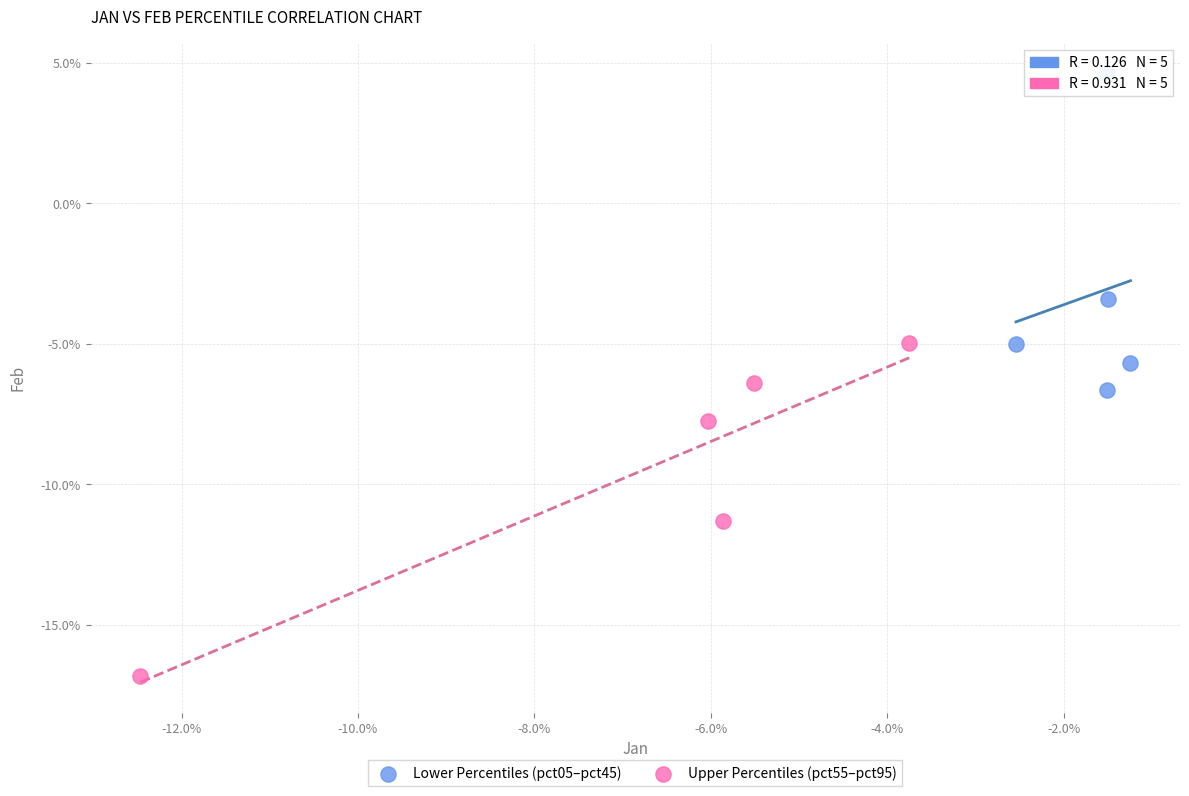

Which series has the widest spread of Y values?

Upper Percentiles (pct55–pct95)